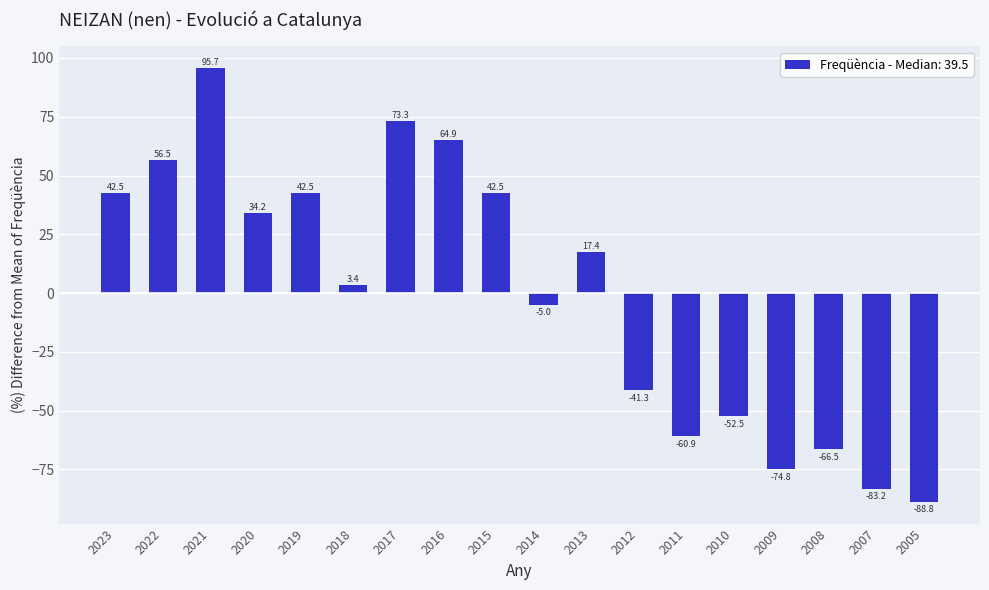

What is the approximate value at 2009?

-74.8